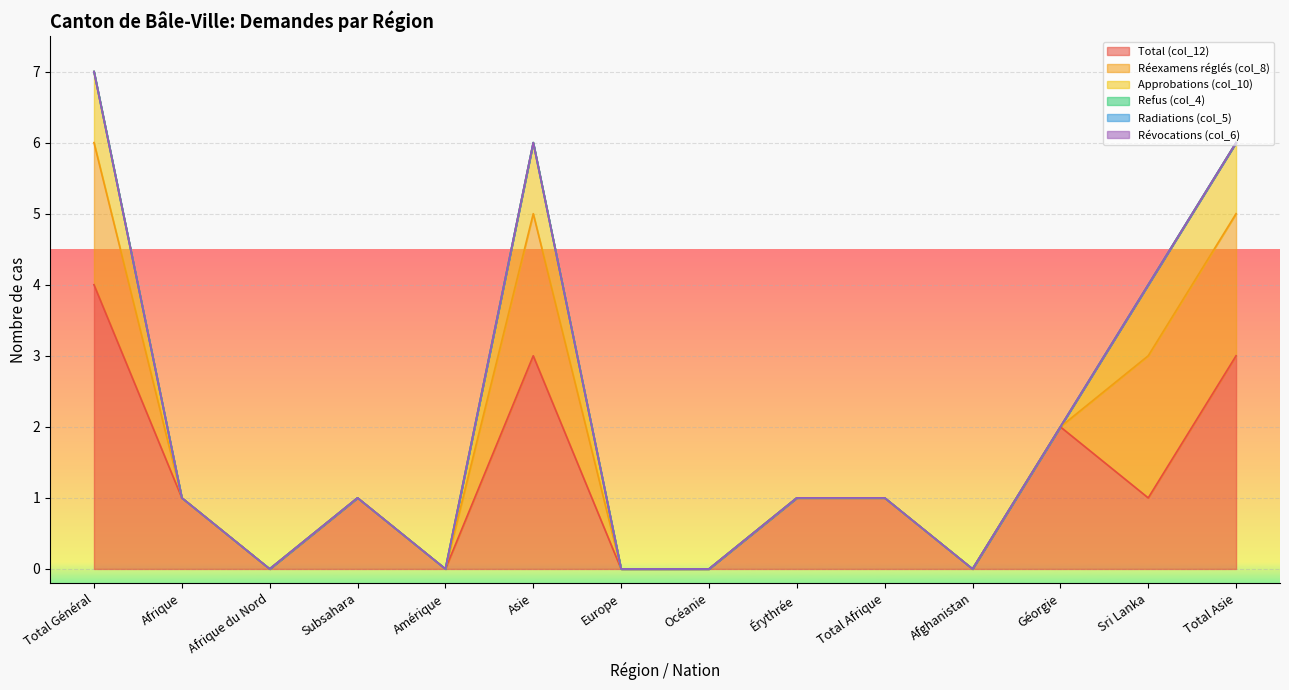

True or false: Révocations (col_6) and Radiations (col_5) intersect in this chart.

False